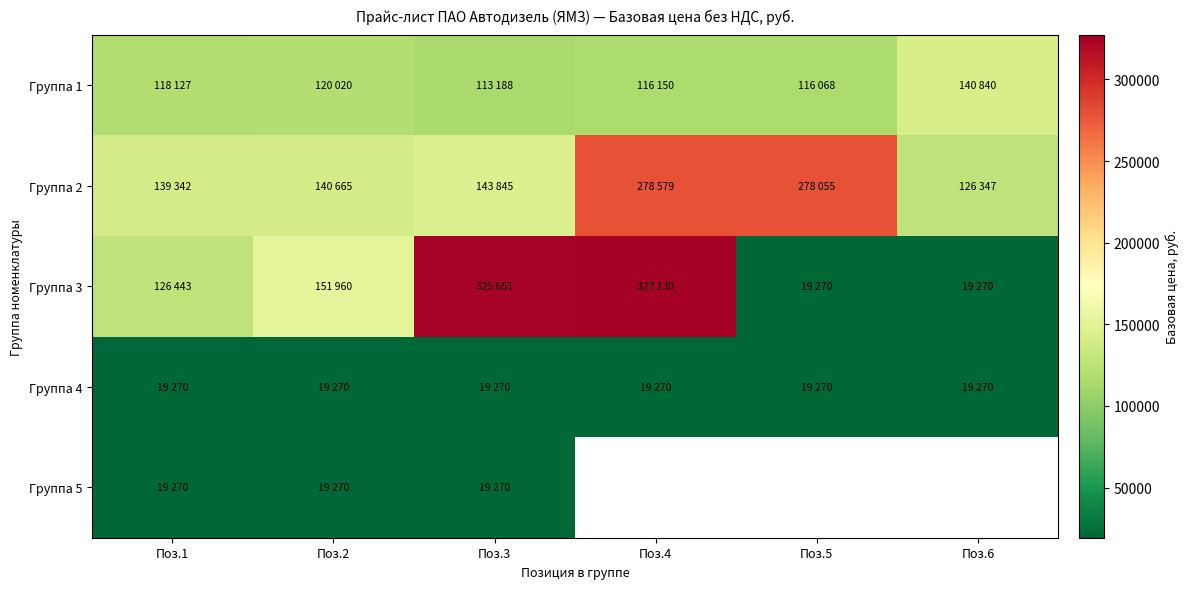

Is it true that Группа 4 equals 19270.0 at Поз.6?

True